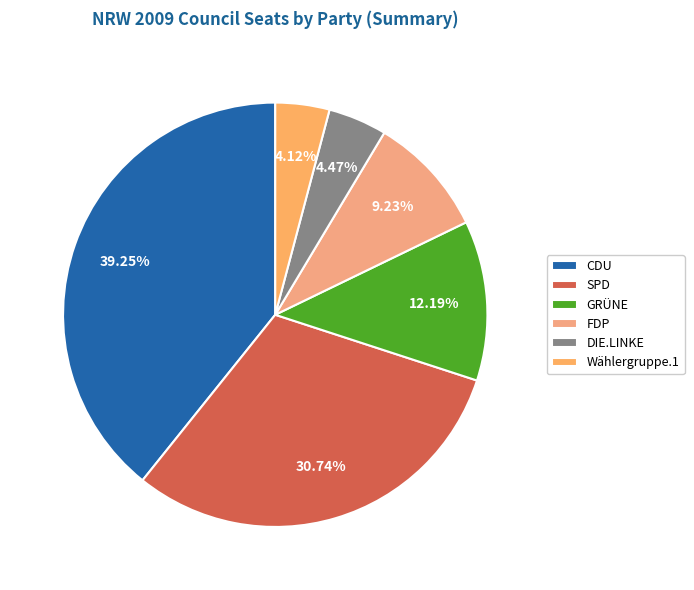

Which slice is the smallest?

Wählergruppe.1